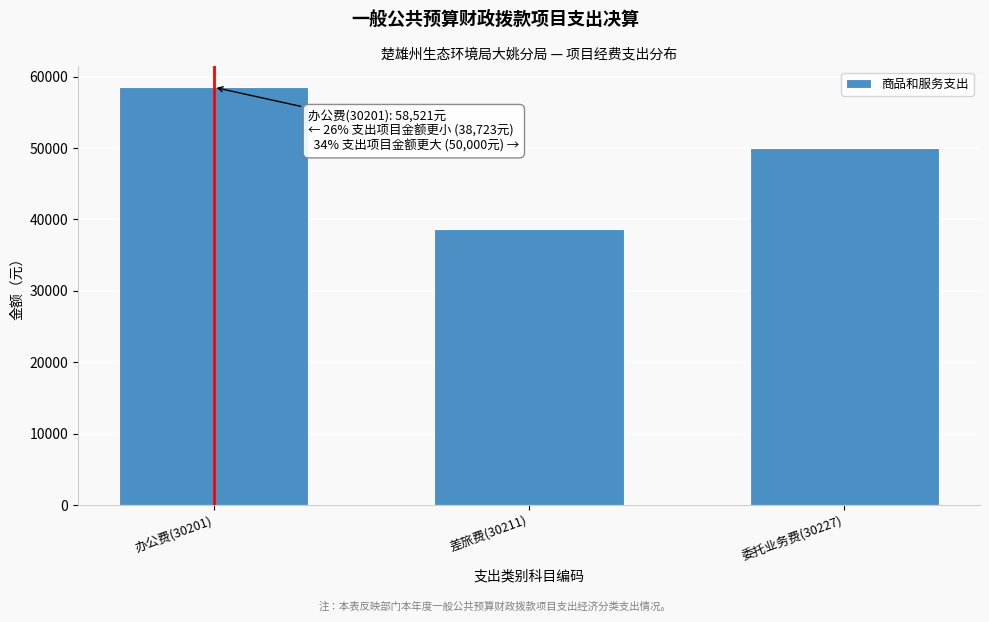

Reading right to left, transcribe all the data shown in this chart.

50000	38723	58521